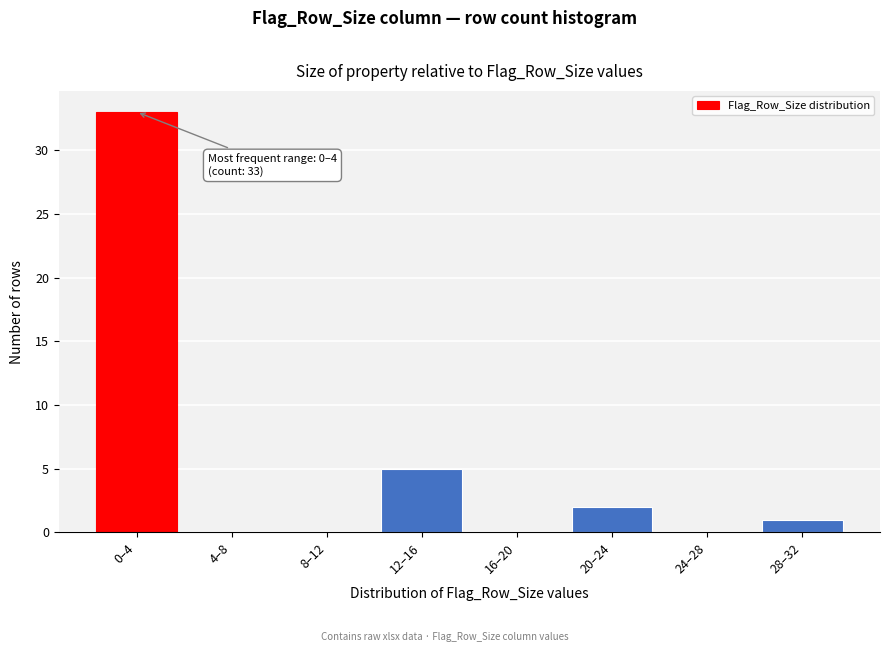

Reading left to right, extract all data points from this chart.

0–4=33	4–8=0	8–12=0	12–16=5	16–20=0	20–24=2	24–28=0	28–32=1